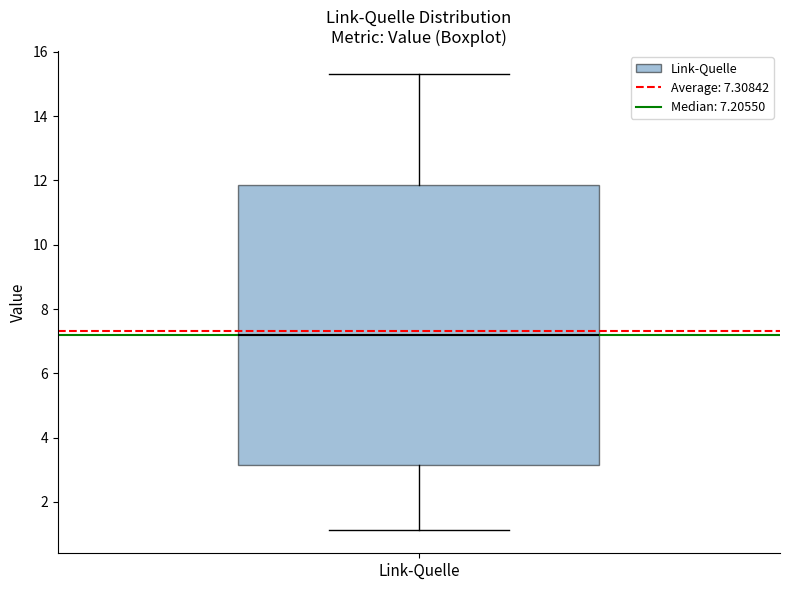

Transcribe this box plot: give where the median line is, the range the box spans, and where the two whiskers end, as read against the y-axis. The values are not printed on the chart, so give them approximately, as read against the axis.

median 7.2, box 3.2 to 11.8, whiskers 1.2 to 15.4